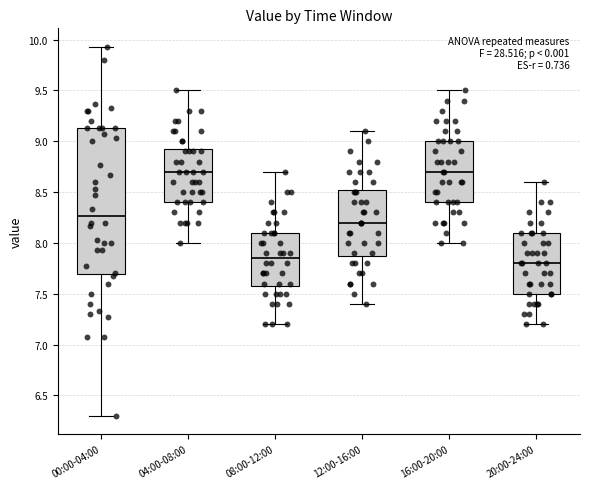

Reading left to right, read every box against the y-axis: the position of its median line, the range the box covers, and the ends of its whiskers. The values are not printed on the chart, so give them approximately, as read against the axis.

00:00-04:00: median 8.25, box 7.70 to 9.15, whiskers 6.30 to 9.95
04:00-08:00: median 8.70, box 8.40 to 8.95, whiskers 8.00 to 9.50
08:00-12:00: median 7.85, box 7.60 to 8.10, whiskers 7.20 to 8.70
12:00-16:00: median 8.20, box 7.90 to 8.55, whiskers 7.40 to 9.10
16:00-20:00: median 8.70, box 8.40 to 9.00, whiskers 8.00 to 9.50
20:00-24:00: median 7.80, box 7.50 to 8.10, whiskers 7.20 to 8.60